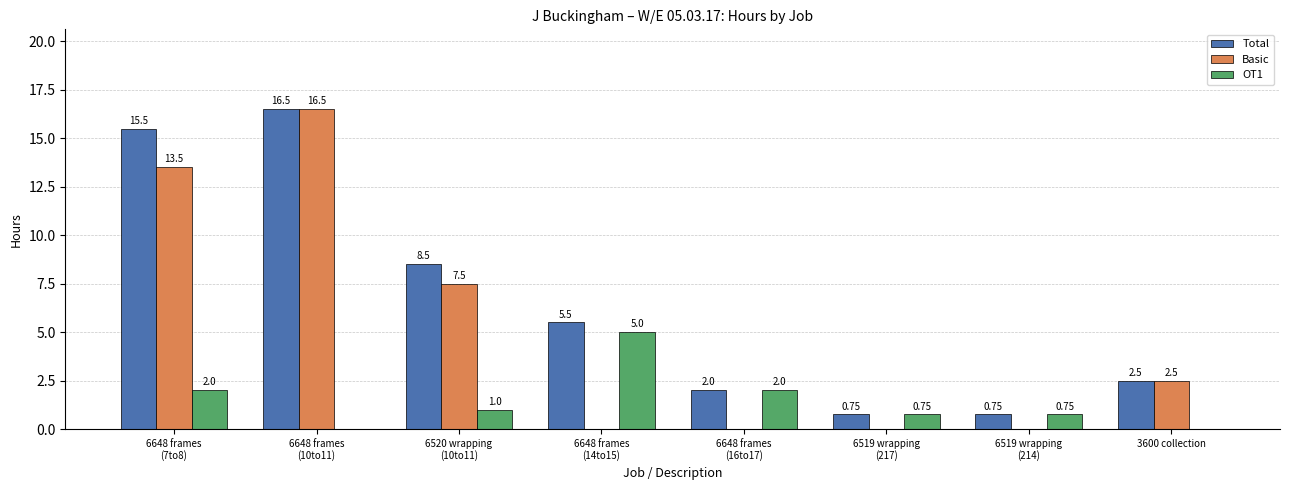

Which series has the largest total across all categories?

Total